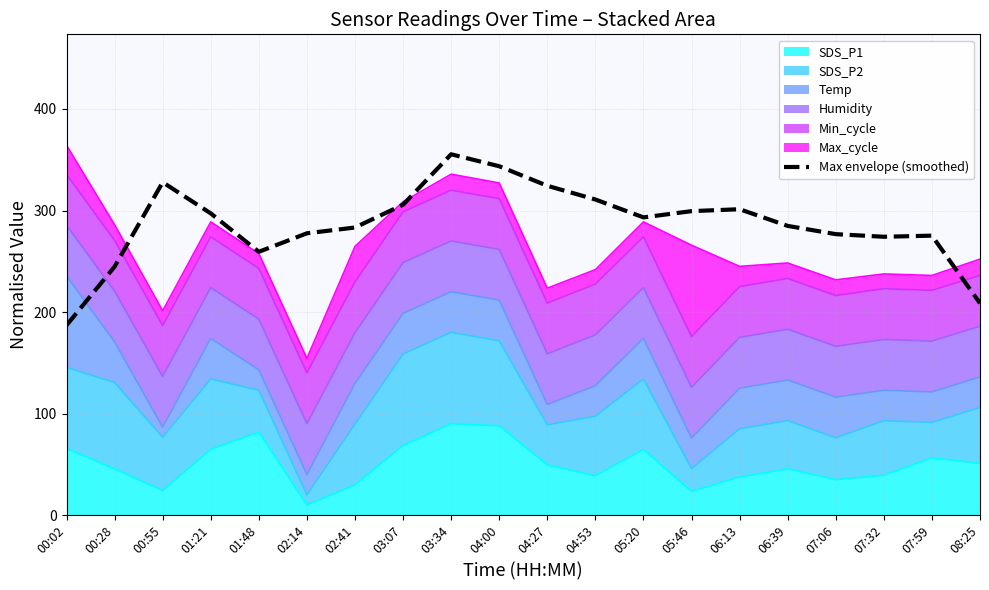

Rank the categories by value from lowest to highest.

00:02, 08:25, 00:28, 01:48, 07:32, 07:59, 07:06, 02:14, 02:41, 06:39, 05:20, 01:21, 05:46, 06:13, 03:07, 04:53, 04:27, 00:55, 04:00, 03:34